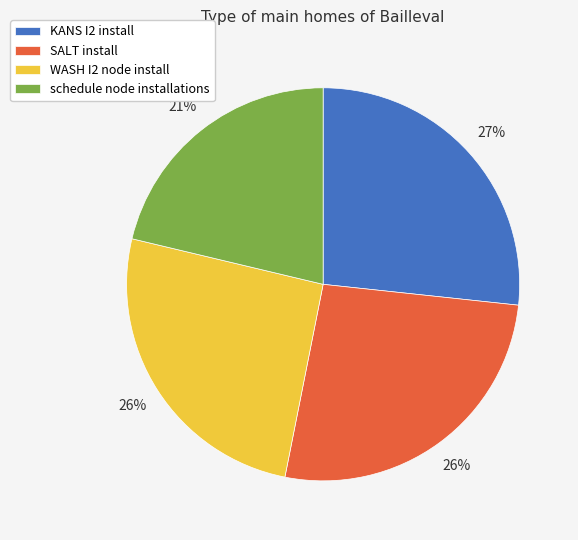

To the nearest percent, what is the average slice percentage?

25%